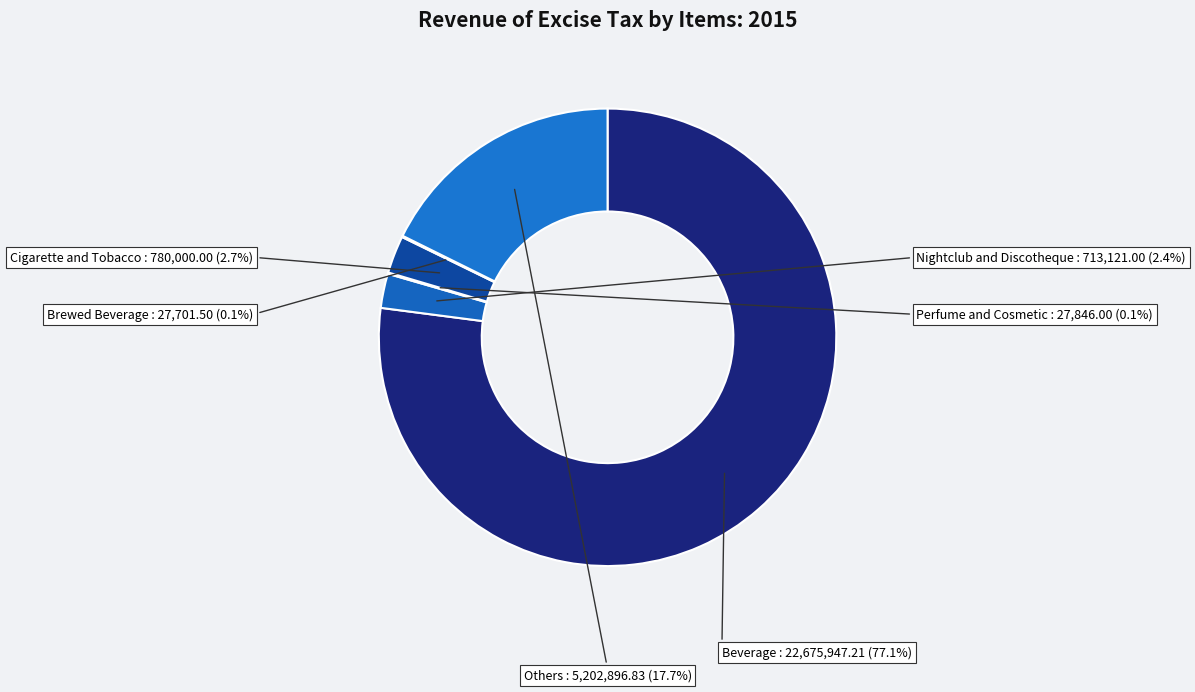

How many slices are in this pie chart?

6